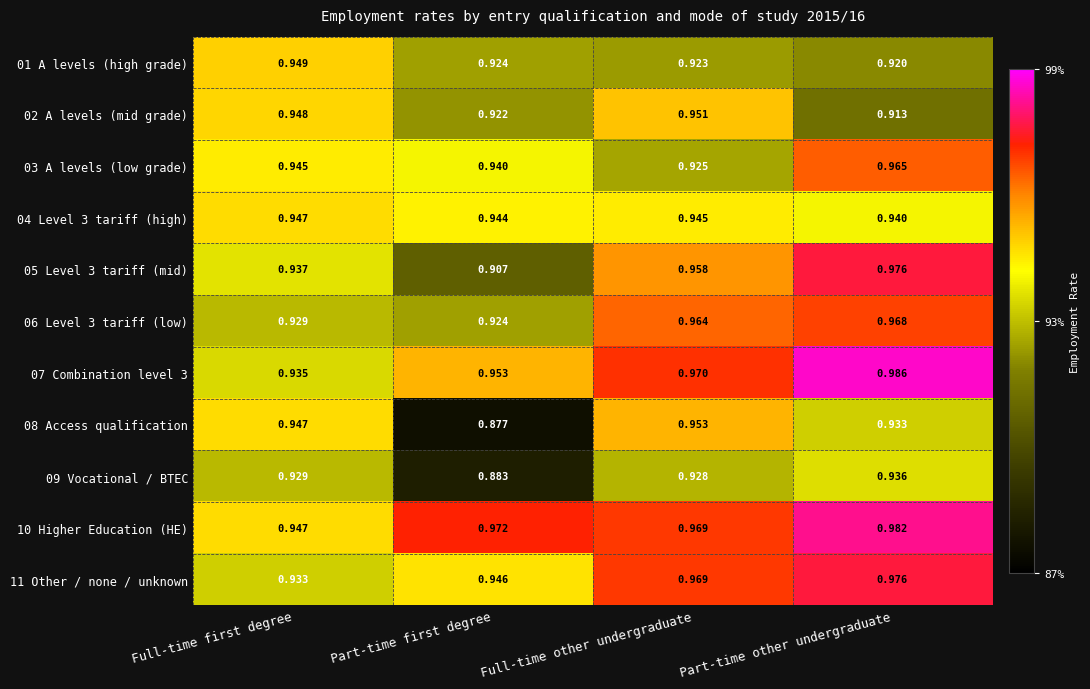

Count the number of categories in the chart.

4